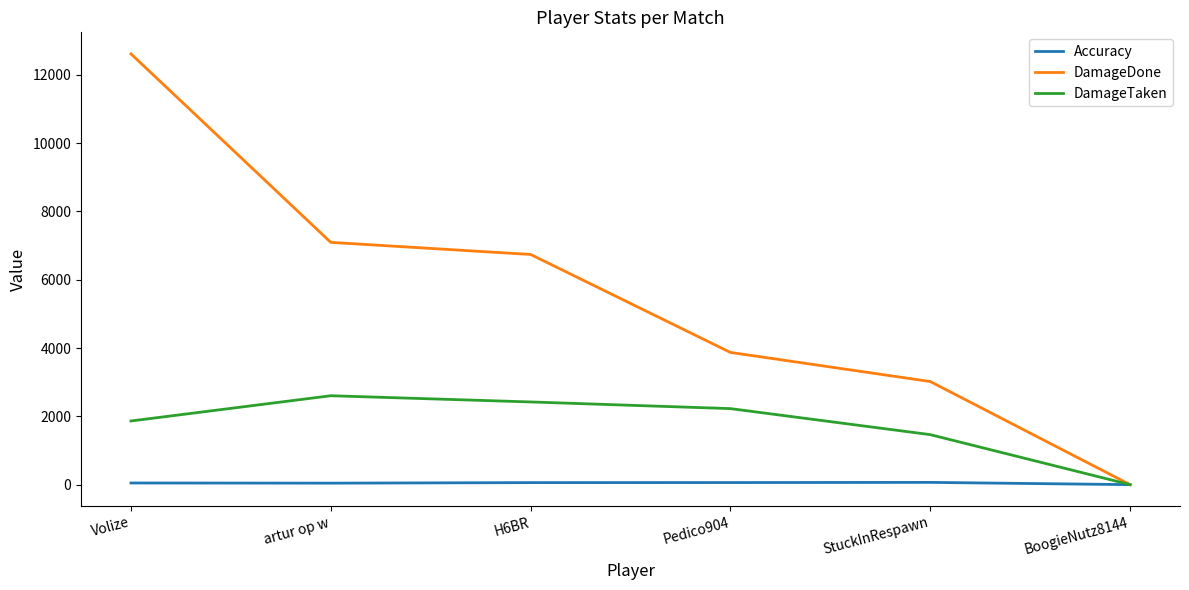

What is the sum of the Accuracy values at H6BR and Pedico904?

120.6